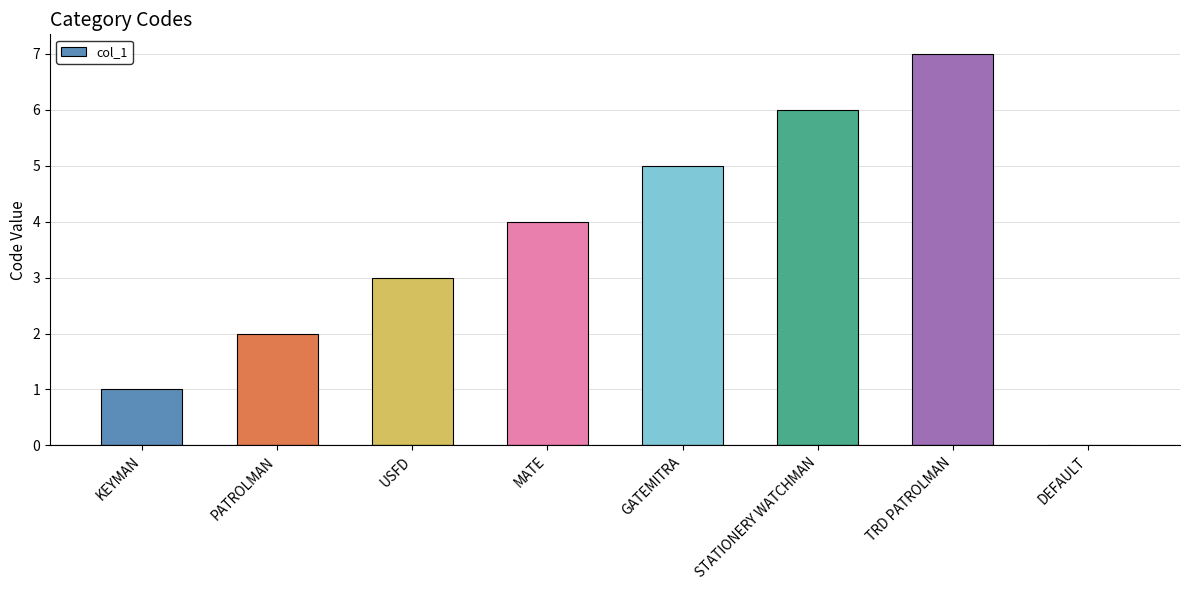

Does the chart contain stacked bars?

No